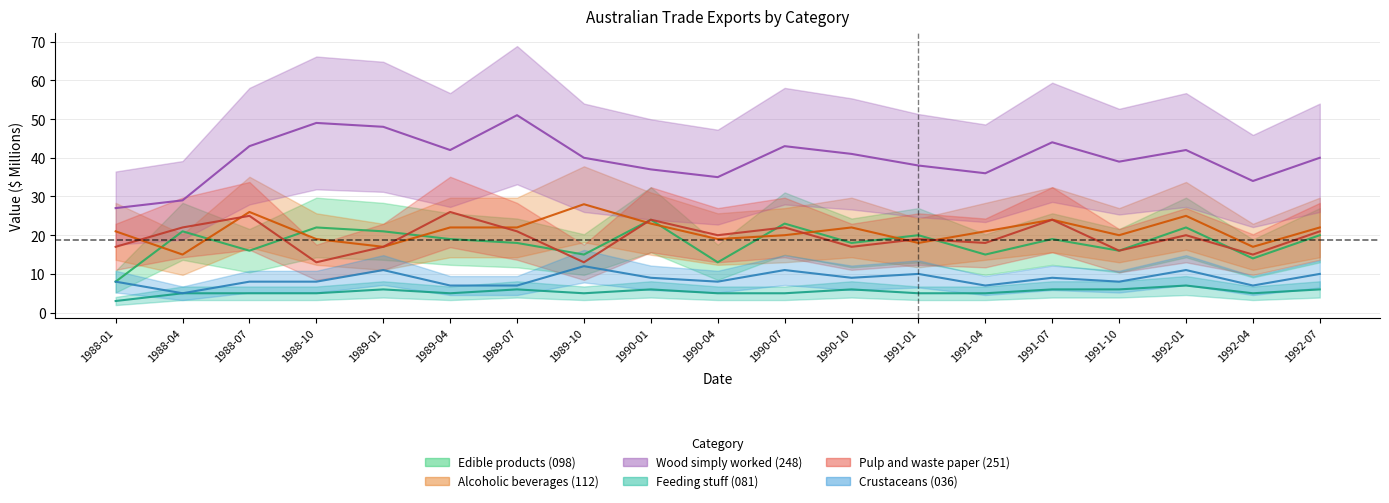

How many intersections are there between Alcoholic beverages (112) and Pulp and waste paper (251)?

7